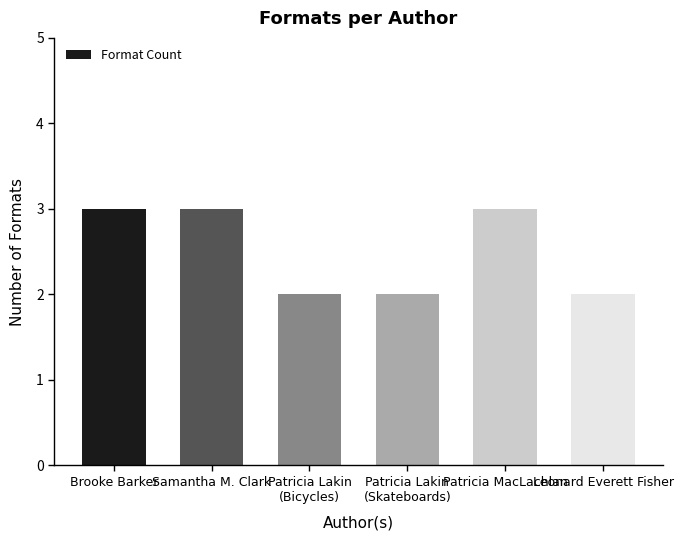

What is the ratio of the value at Patricia Lakin
(Bicycles) to the value at Patricia Lakin
(Skateboards)?

1.0